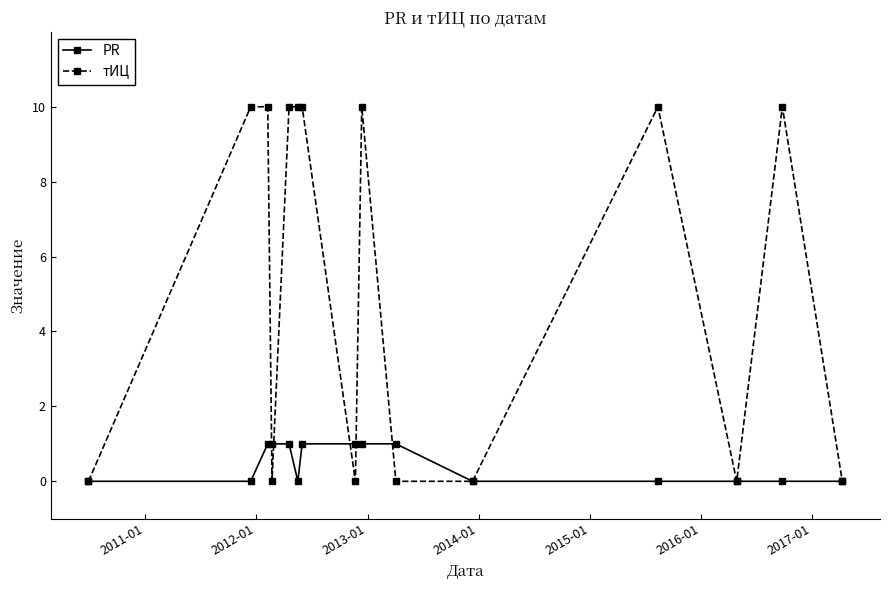

What is the greatest value displayed?

10